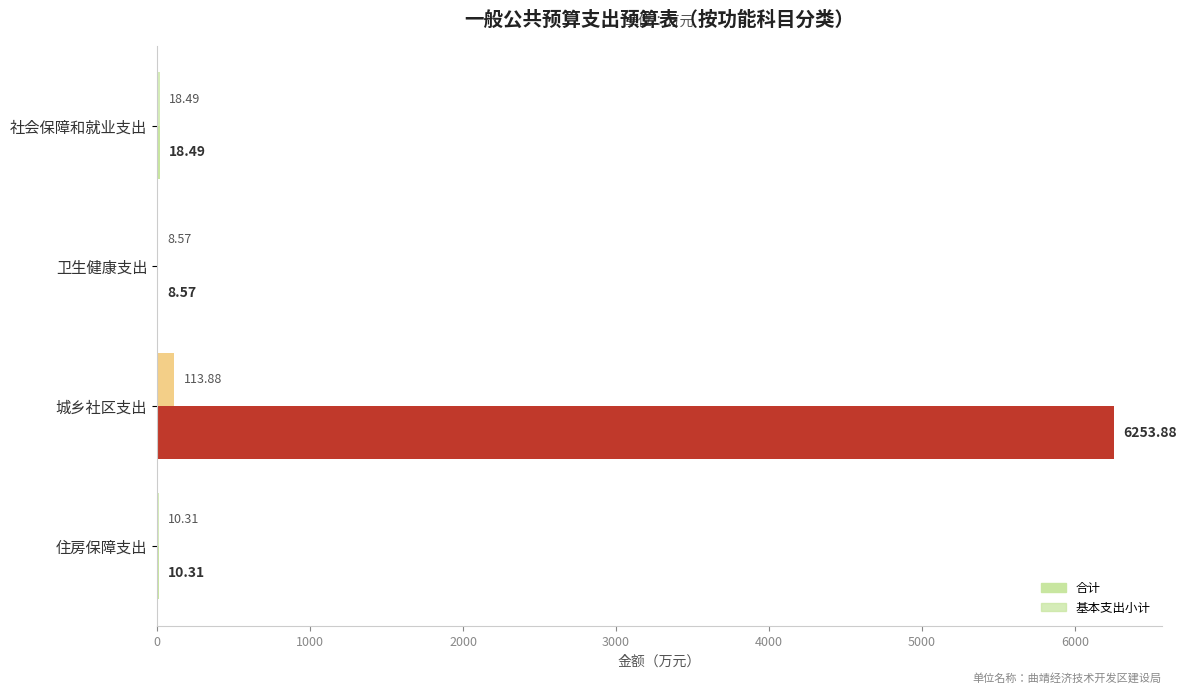

How many values in the 基本支出小计 series exceed 18?

2